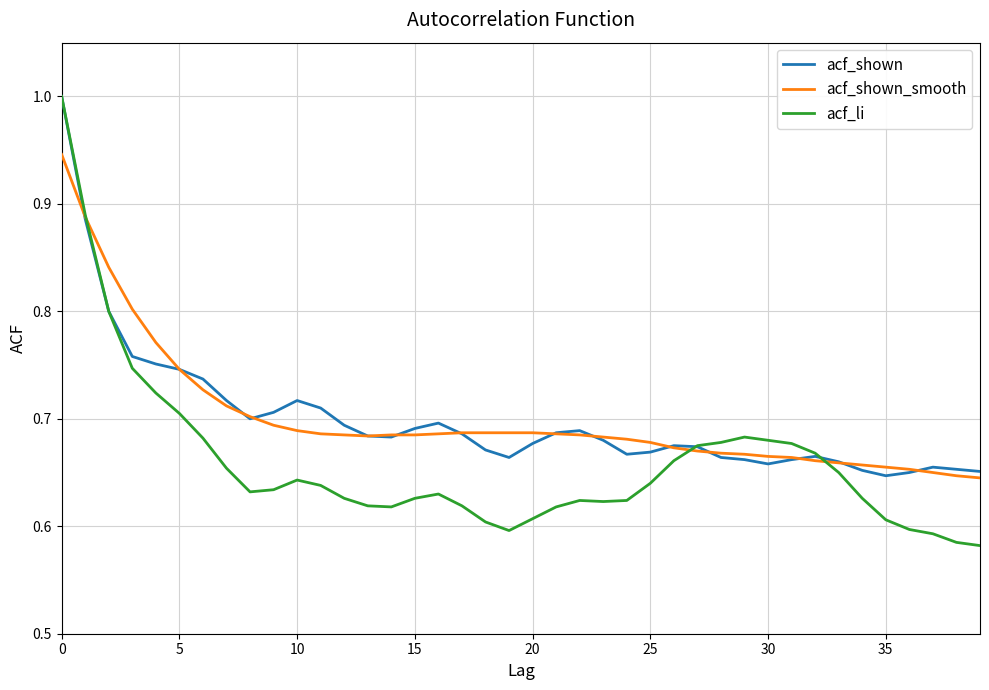

What is the greatest value displayed?

1.0